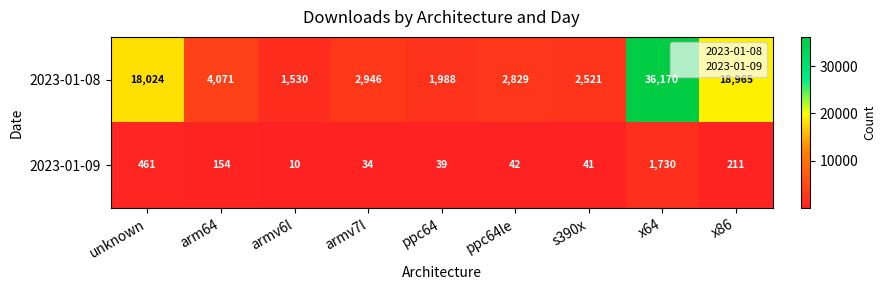

How many distinct data groups are displayed?

2